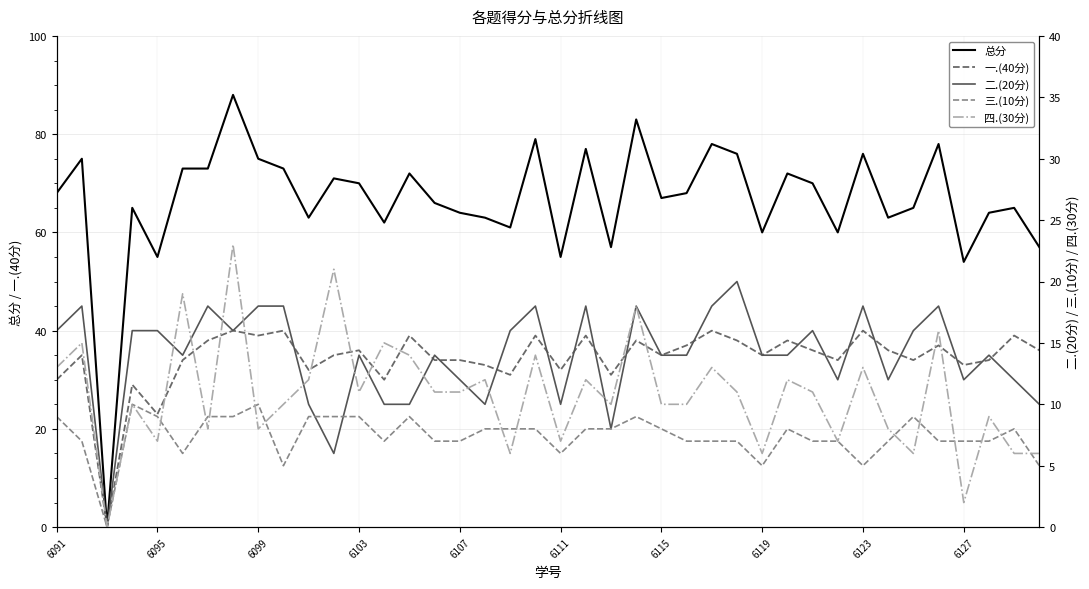

What are all the series names shown in the legend?

总分, 一.(40分), 二.(20分), 三.(10分), 四.(30分)